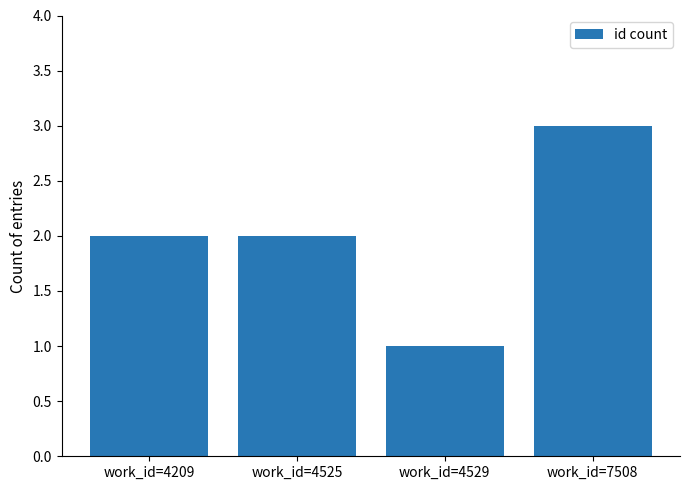

What is the sum of all values?

8